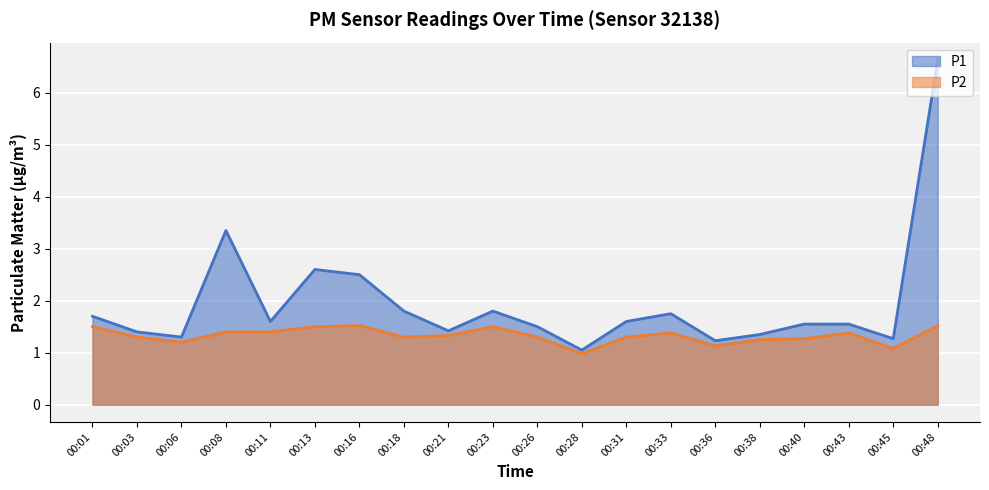

At which category does P1 reach its first local peak?

00:08